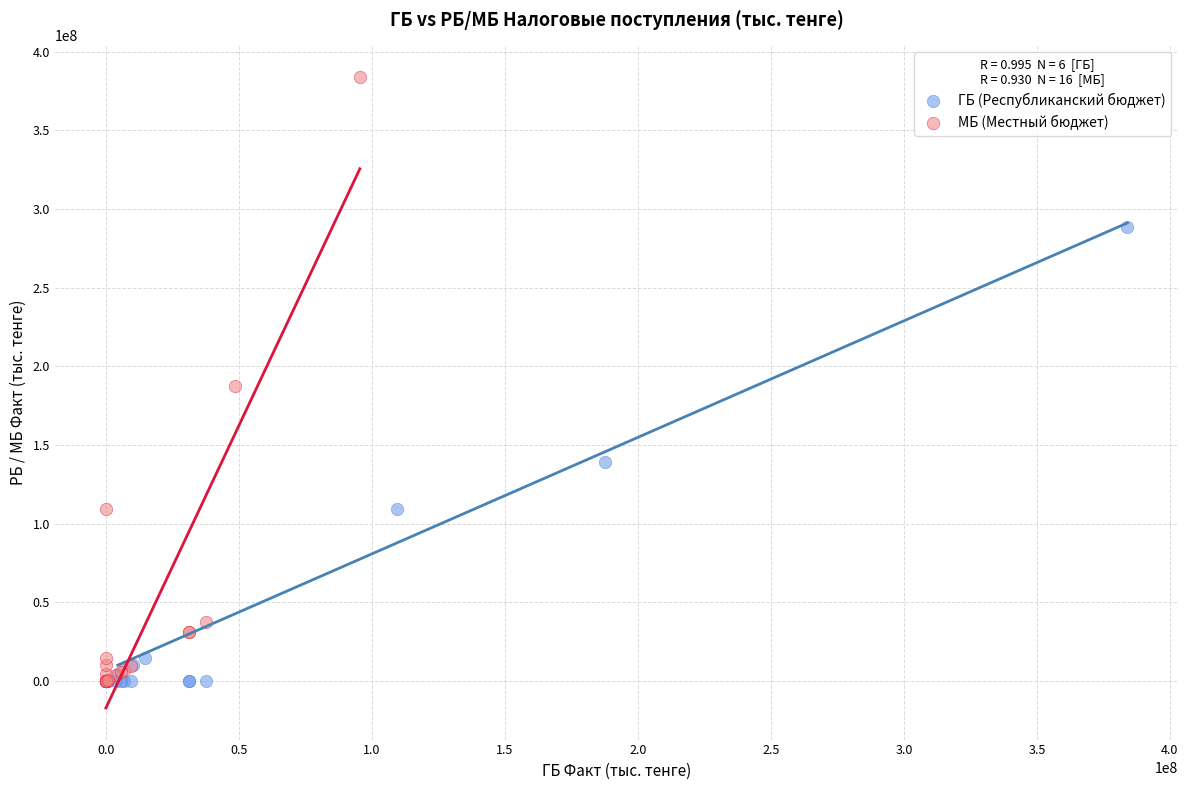

Which series contains the highest Y value?

МБ (Местный бюджет)